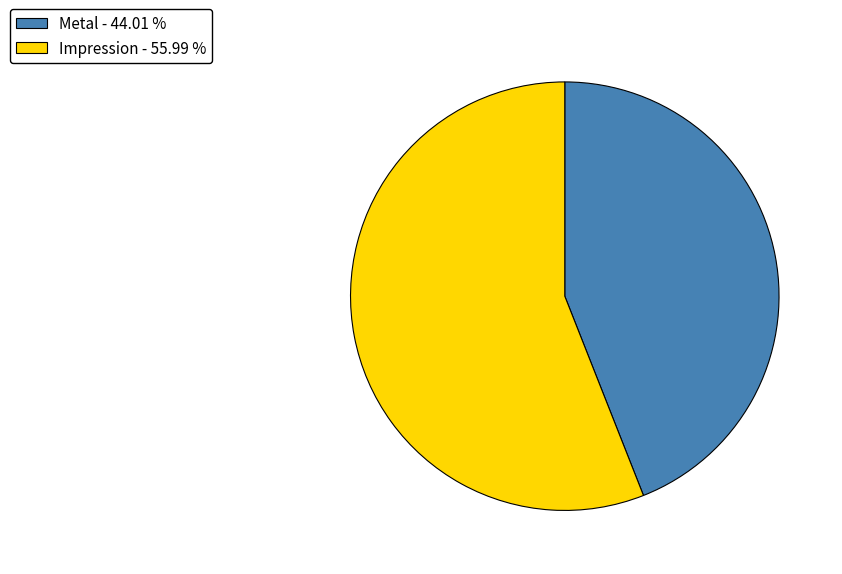

True or false: Metal accounts for 57% of the total.

False